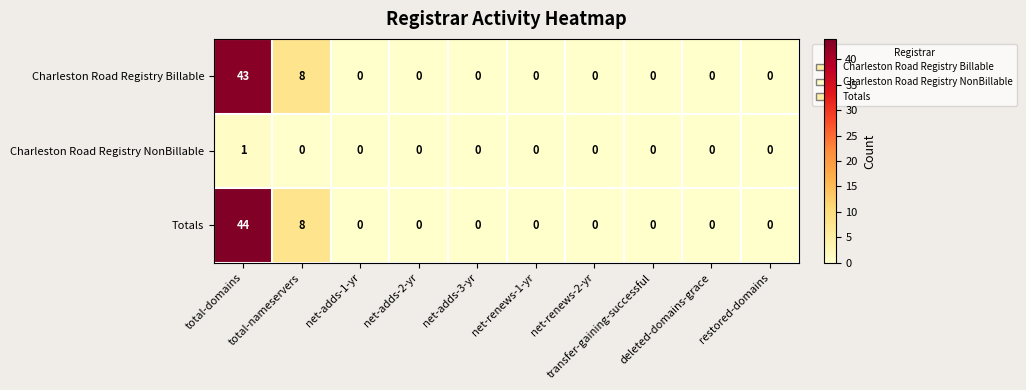

List the series in order of their peak value, lowest first.

Charleston Road Registry NonBillable, Charleston Road Registry Billable, Totals